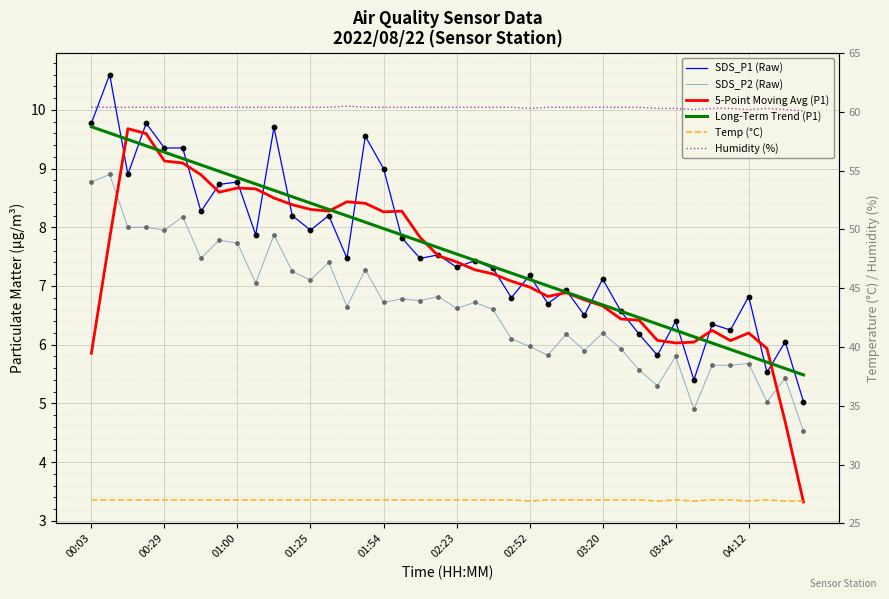

Which series has the largest Y range (max minus min)?

5-Point Moving Avg (P1)